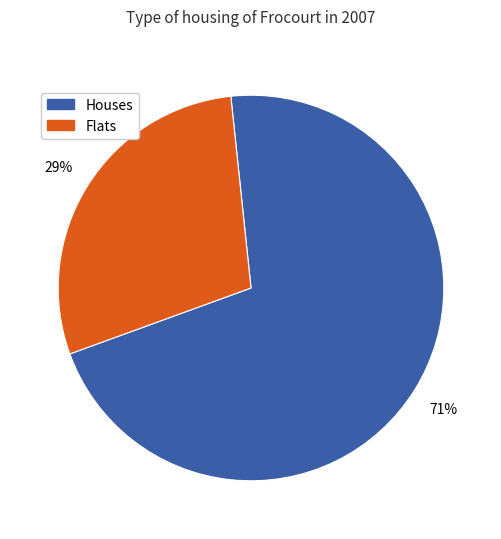

To the nearest percent, what is the average slice percentage?

50%